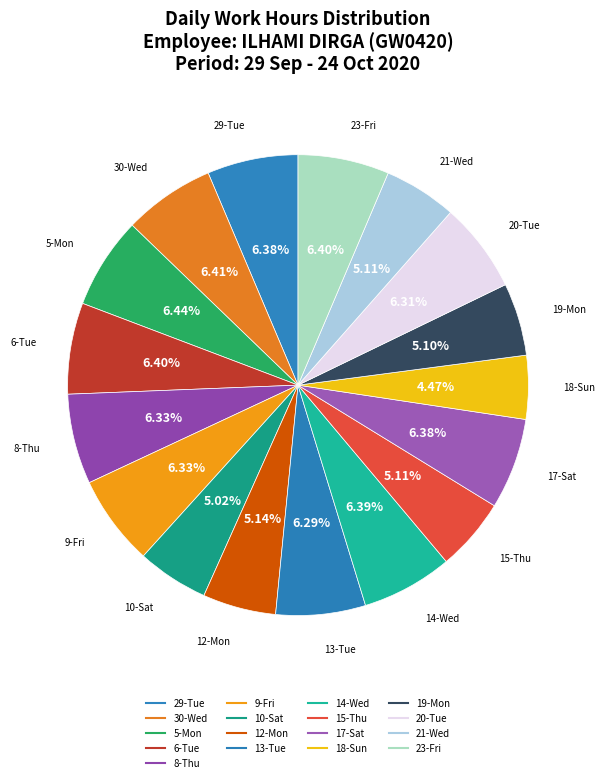

What is the largest slice in the pie chart?

5-Mon